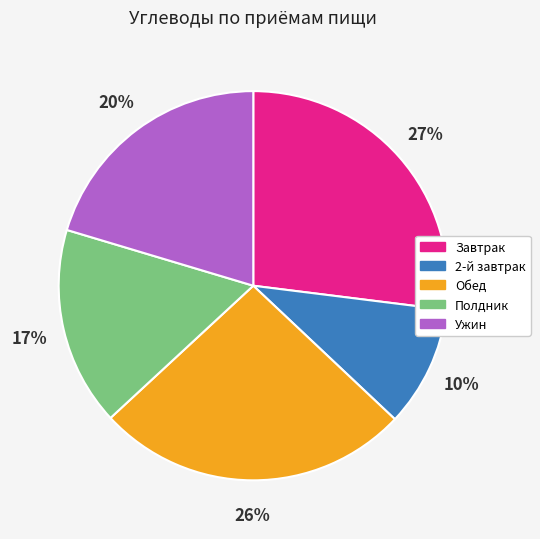

To the nearest percent, what is the average slice percentage?

20%